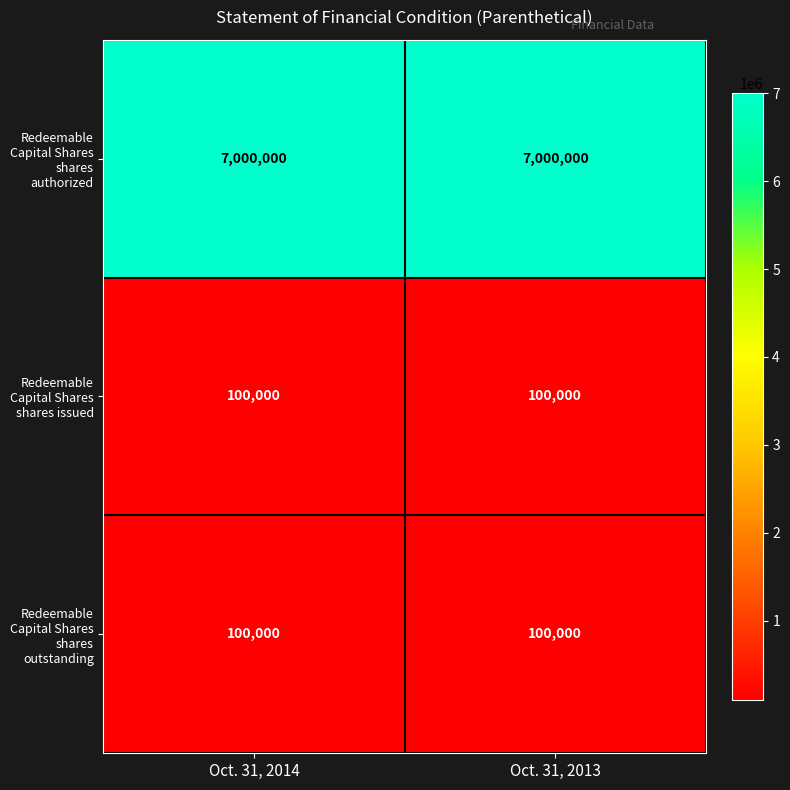

What is the greatest value displayed?

7000000